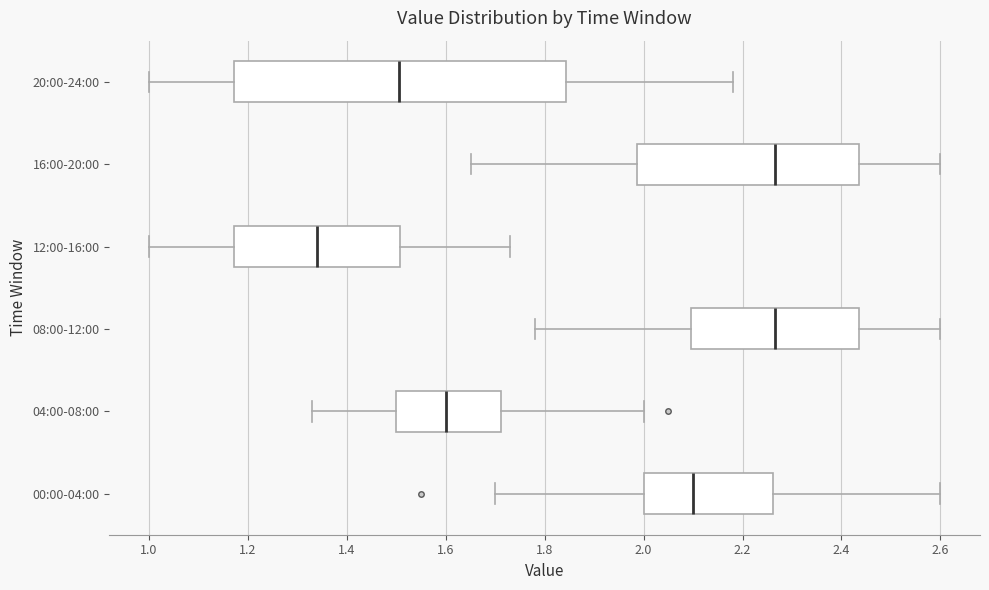

Reading bottom to top, transcribe this box plot: for each box, give where its median line is, the range the box spans, and where its two whiskers end, as read against the x-axis. The values are not printed on the chart, so give them approximately, as read against the axis.

00:00-04:00: median 2.10, box 2.00 to 2.26, whiskers 1.70 to 2.60
04:00-08:00: median 1.60, box 1.50 to 1.72, whiskers 1.34 to 2.00
08:00-12:00: median 2.26, box 2.10 to 2.44, whiskers 1.78 to 2.60
12:00-16:00: median 1.34, box 1.18 to 1.50, whiskers 1.00 to 1.74
16:00-20:00: median 2.26, box 1.98 to 2.44, whiskers 1.66 to 2.60
20:00-24:00: median 1.50, box 1.18 to 1.84, whiskers 1.00 to 2.18